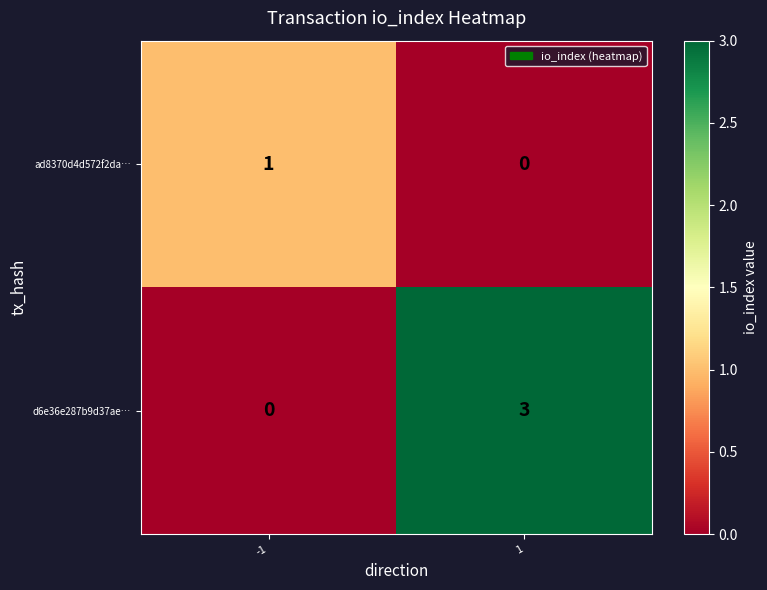

What is the spread (max minus min) of values at 1?

3